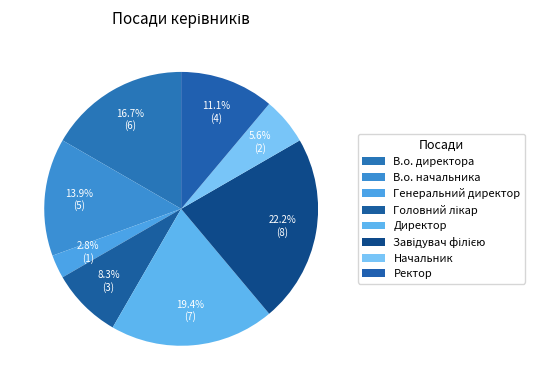

Count the number of slices in the pie.

8